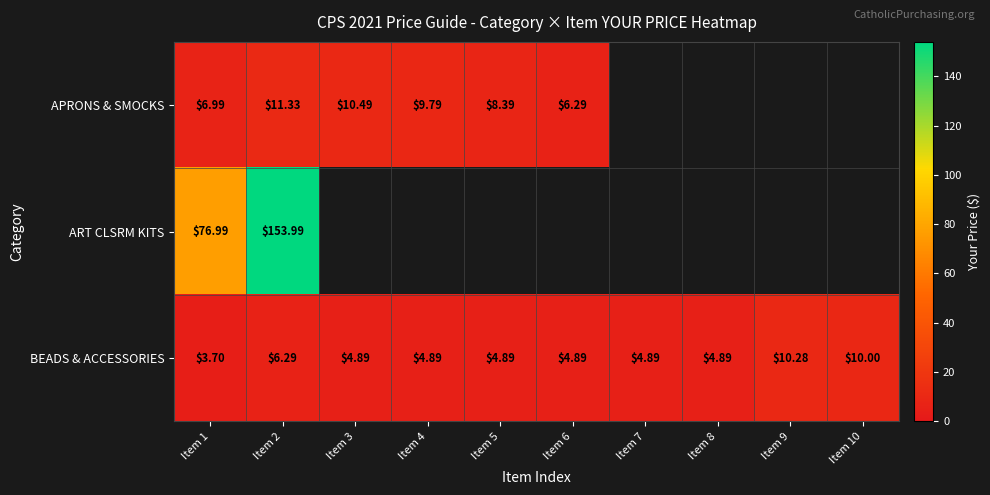

What is the difference between the maximum and minimum values in the APRONS & SMOCKS series?

5.0